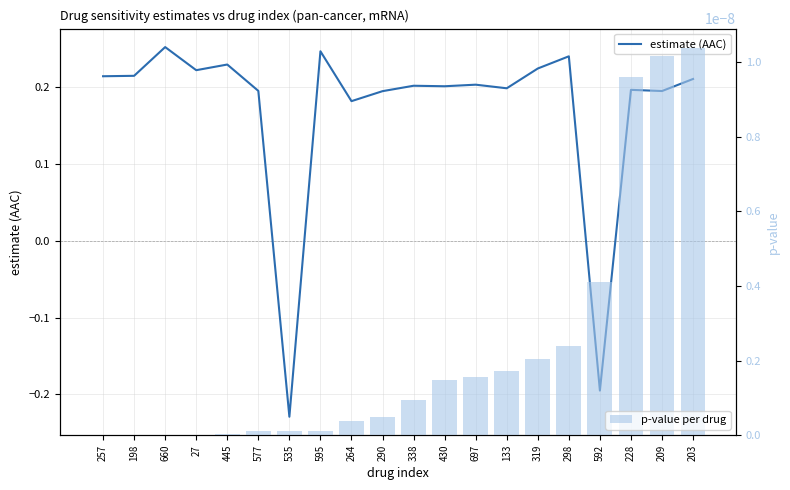

What is the value of the estimate (AAC) bar at the 4th from the left?

0.2